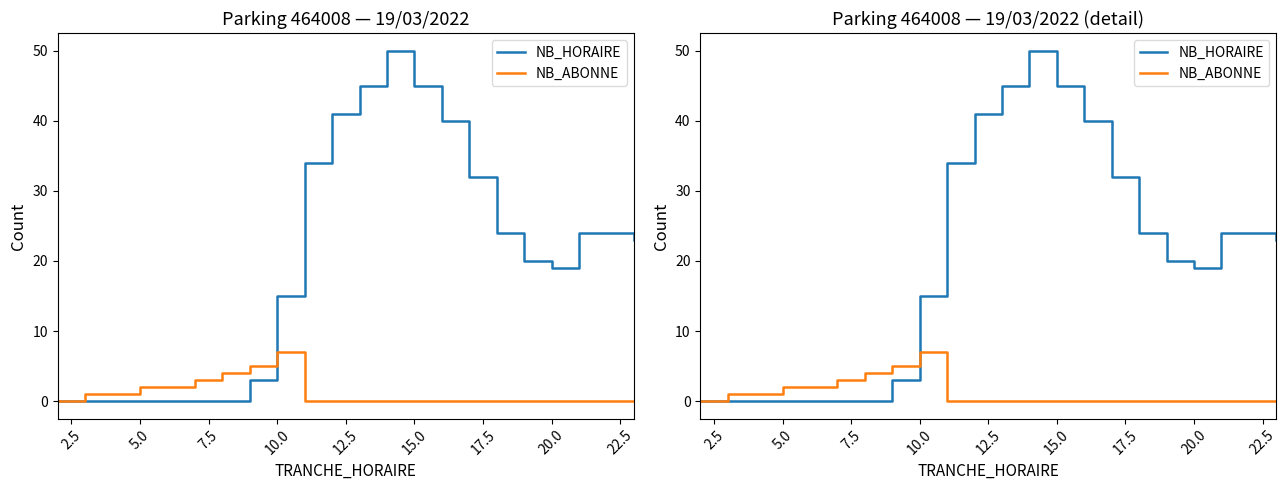

Reading left to right, what are all the values shown in this chart?

NB_HORAIRE: 0	0	0	0	0	0	0	3	15	34	41	45	50	45	40	32	24	20	19	24	24	23
NB_ABONNE: 0	1	1	2	2	3	4	5	7	0	0	0	0	0	0	0	0	0	0	0	0	0